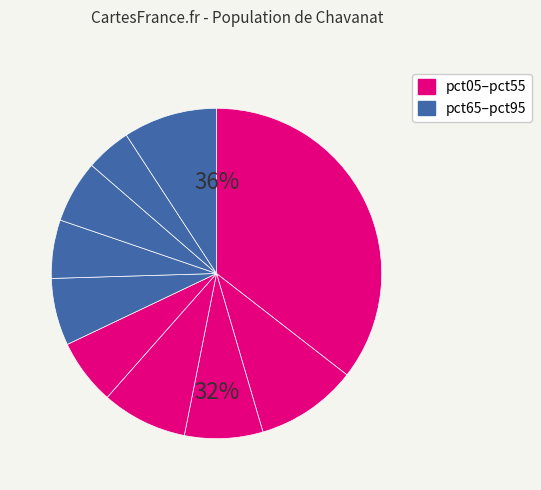

Does pct45 represent more than half of the total?

No